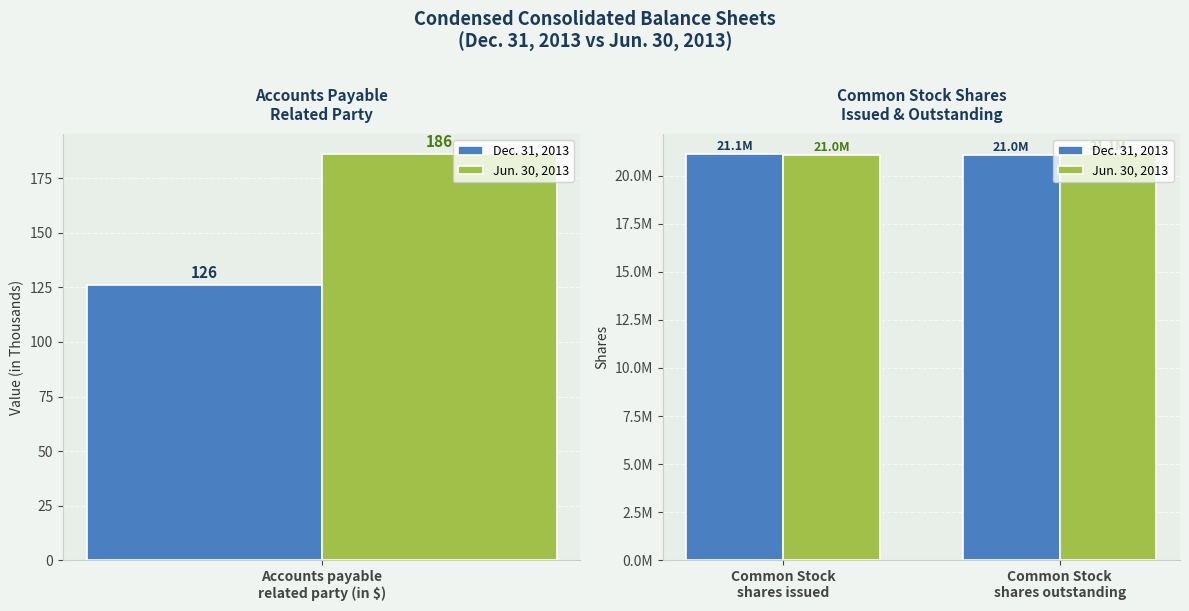

Is the value of Jun. 30, 2013 at Common Stock shares outstanding greater than the value of Dec. 31, 2013 at Common Stock shares outstanding?

Yes